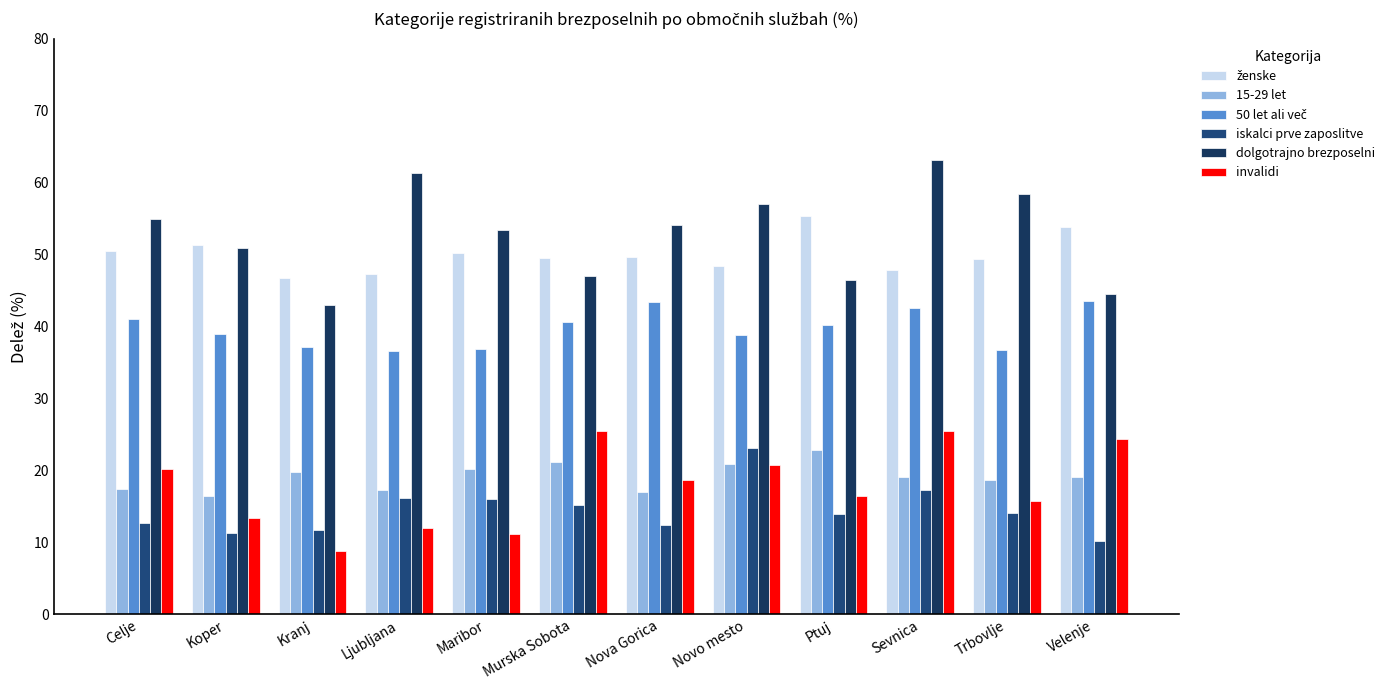

Between Murska Sobota and Novo mesto, which series saw the biggest shift?

dolgotrajno brezposelni